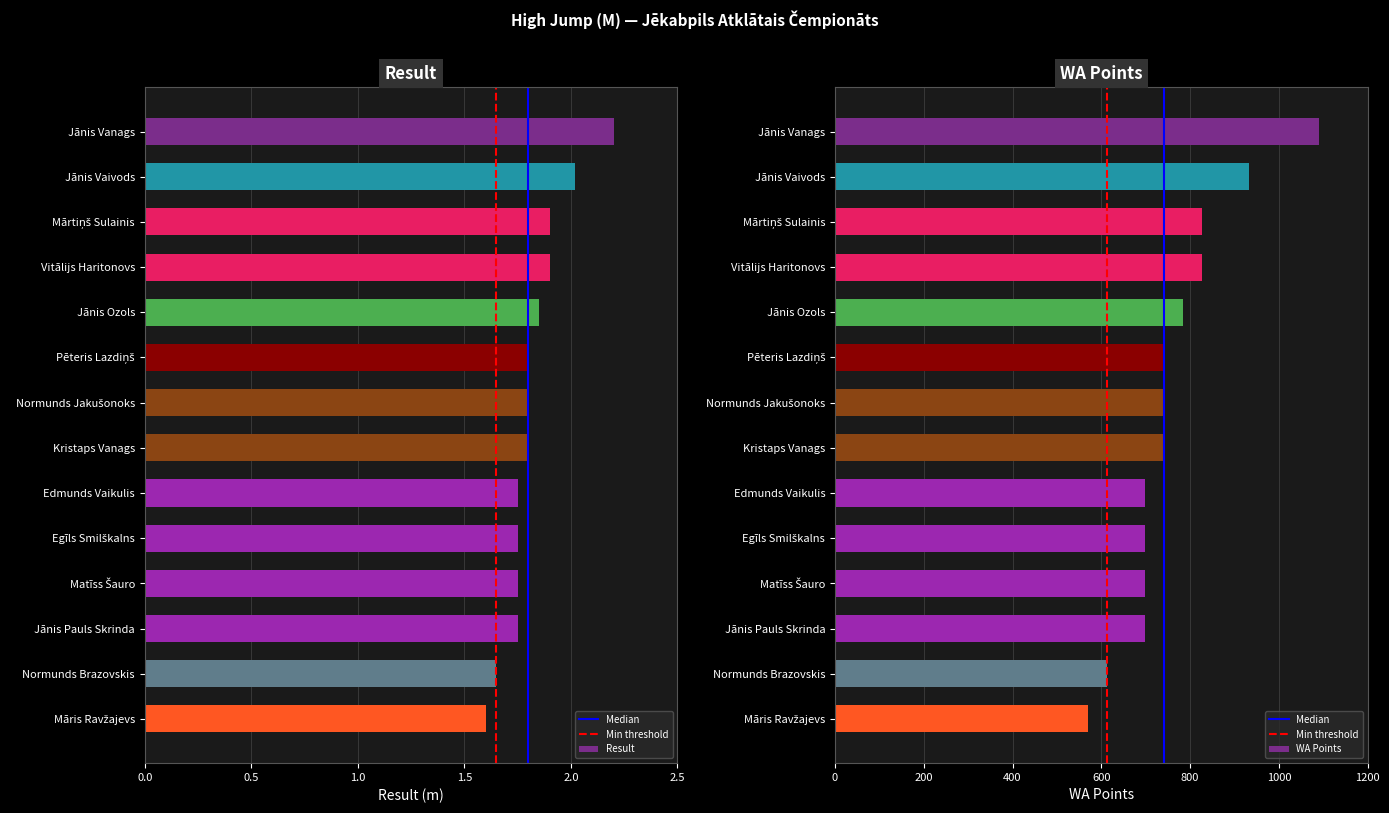

What is the difference between the highest and lowest values at Māris Ravžajevs?

568.4